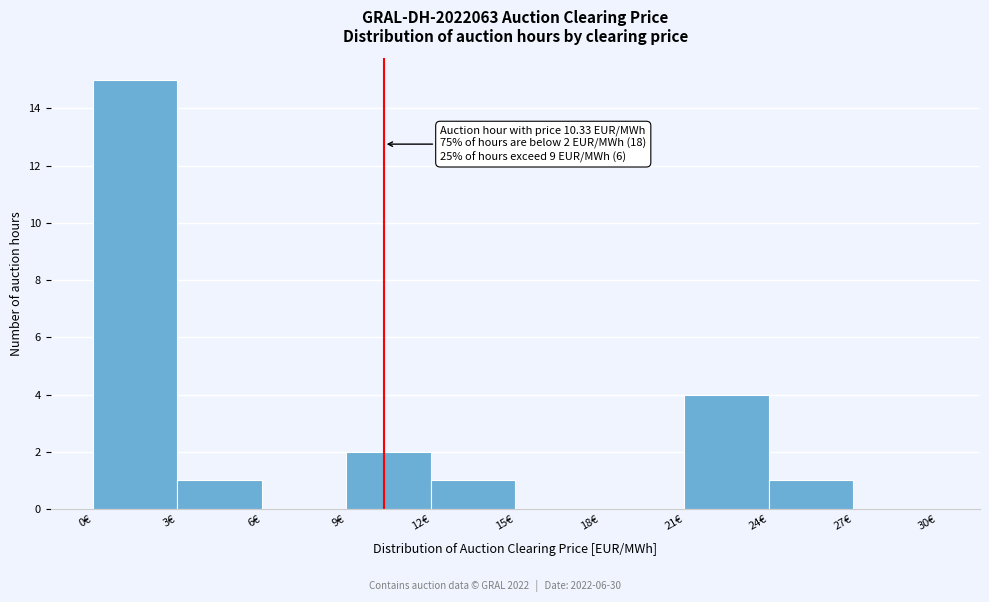

Over which range of the x-axis is the bar tallest?

0 to 3